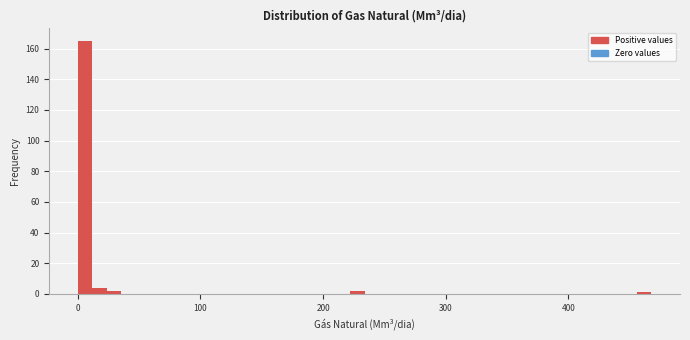

Around what value on the x-axis is the tallest bar? Give the approximate position of its centre, as read against the axis.

10